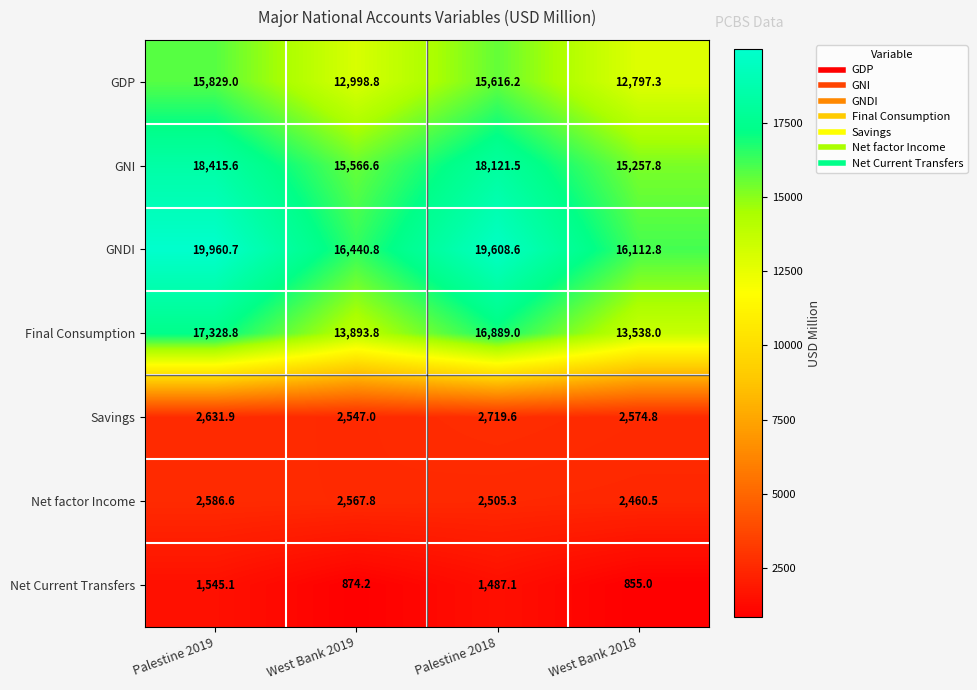

True or false: Savings has a value of 2547.0 at West Bank 2019.

True